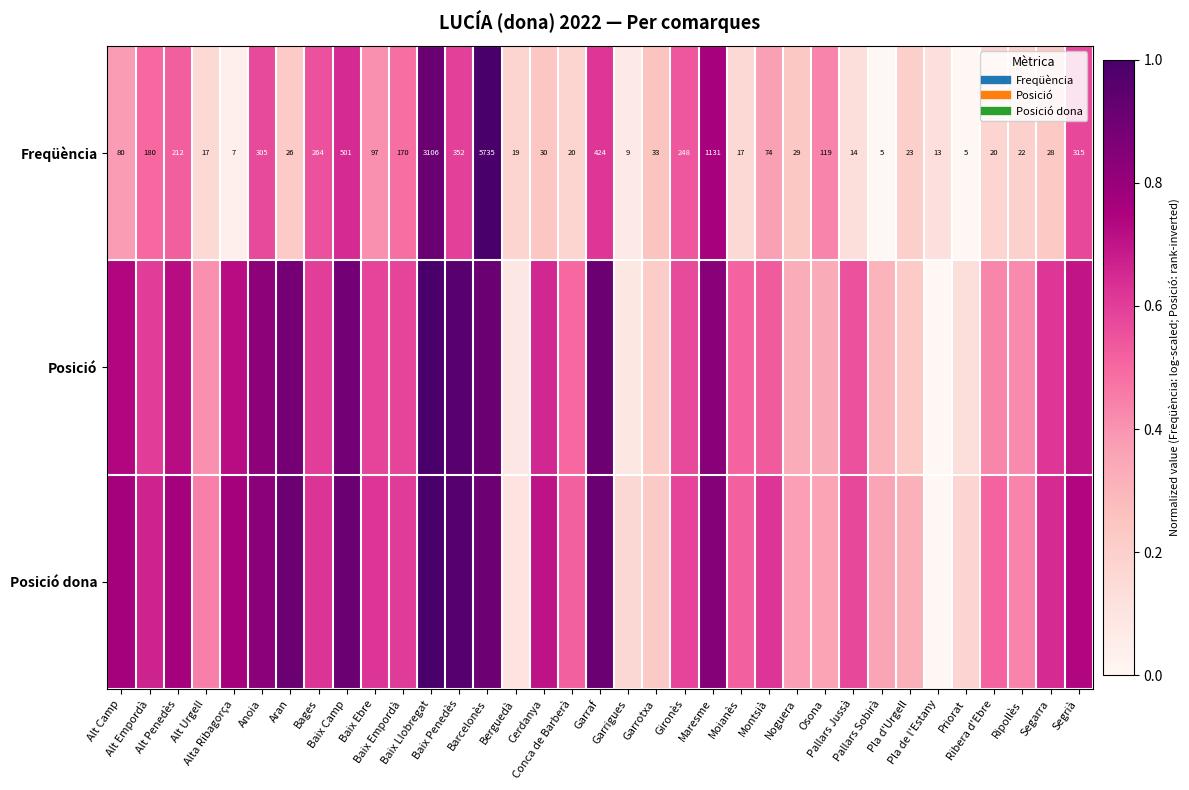

Read the Freqüència value at Bages.

0.6